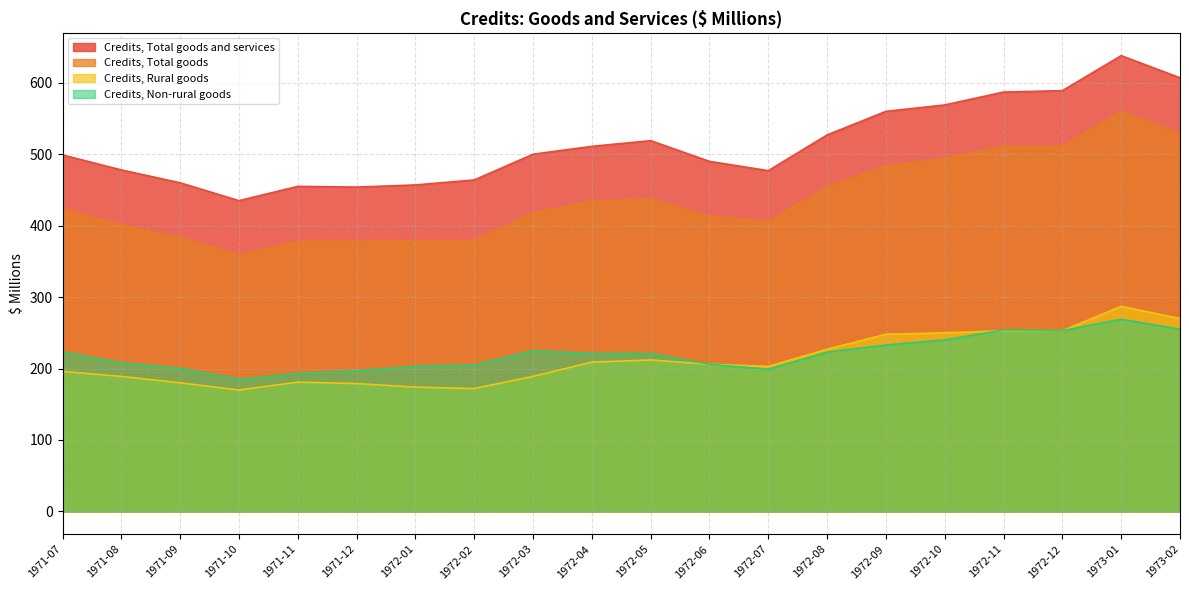

True or false: Credits, Non-rural goods and Credits, Total goods and services intersect in this chart.

False